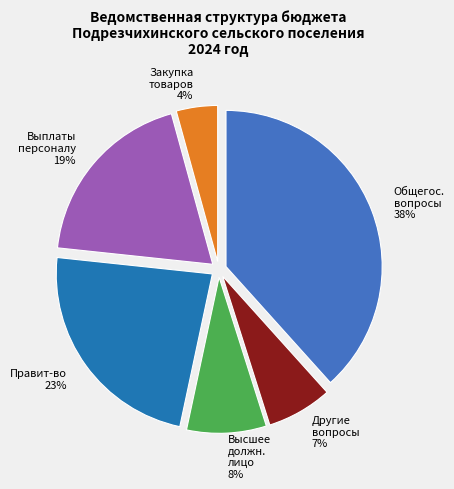

Rank the categories by value from highest to lowest.

Общегос. вопросы, Правит-во, Выплаты персоналу, Высшее должн. лицо, Другие вопросы, Закупка товаров